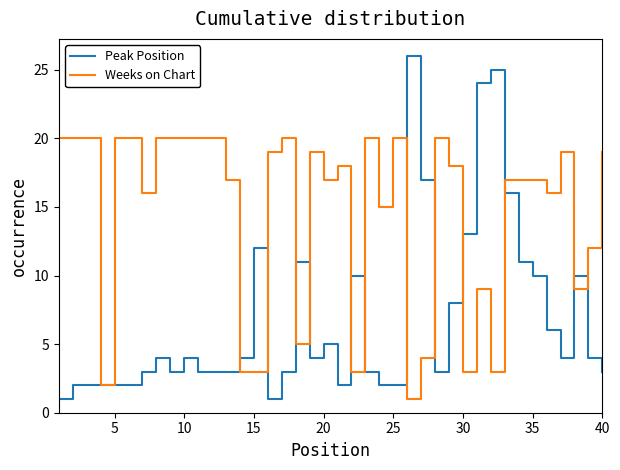

Which series has the largest range (max minus min)?

Peak Position